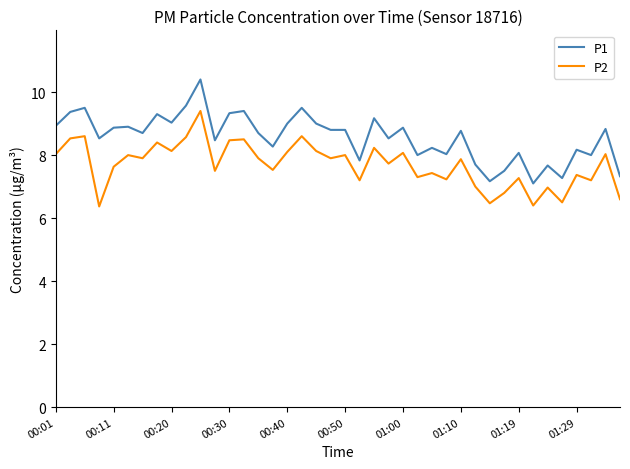

True or false: P1 and P2 cross at least once.

False